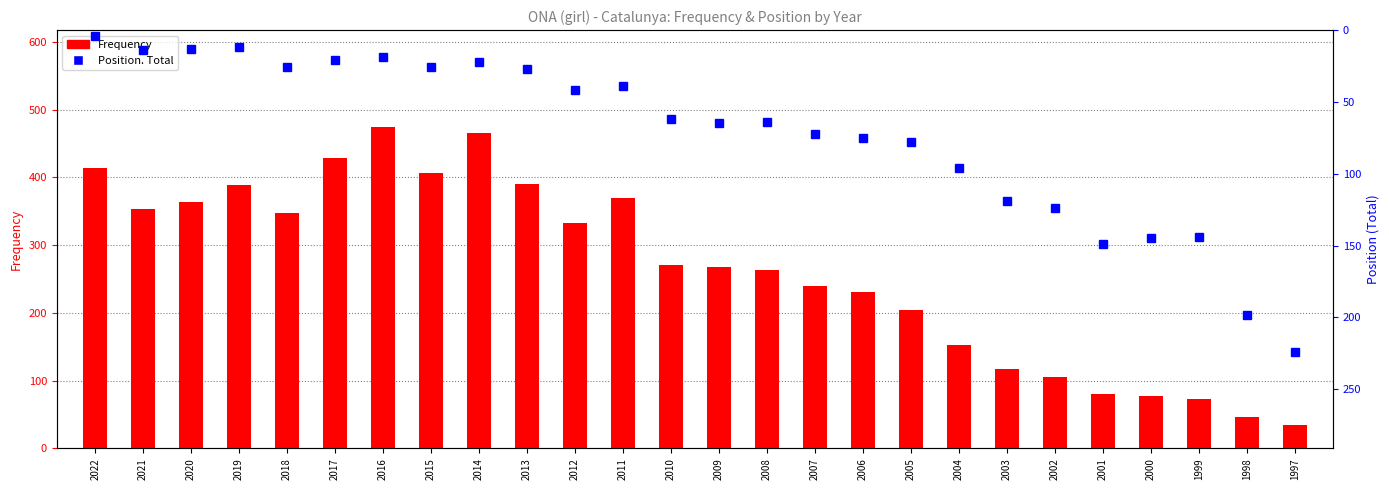

Is it true that Frequency equals 77 at 2000?

True